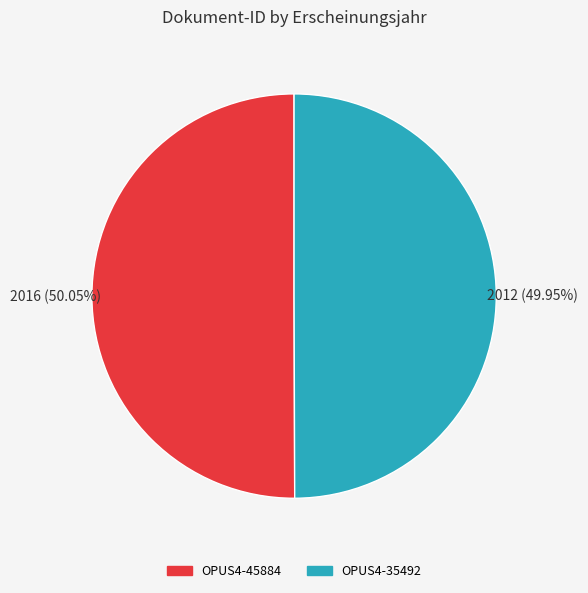

How many slices are in this pie chart?

2